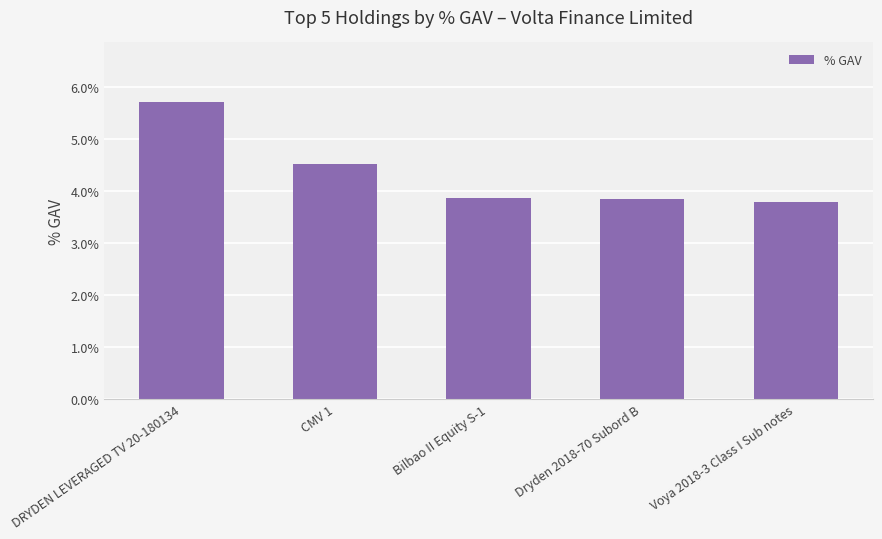

Count the values in the range 0 to 1.

5